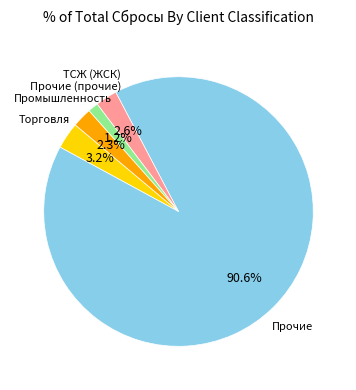

How many slices are in this pie chart?

5